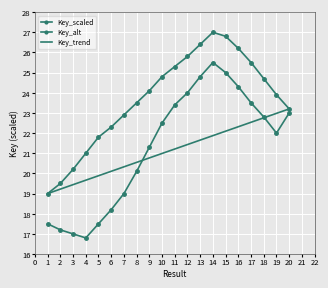

At which label is Key_trend closest to 21?

10